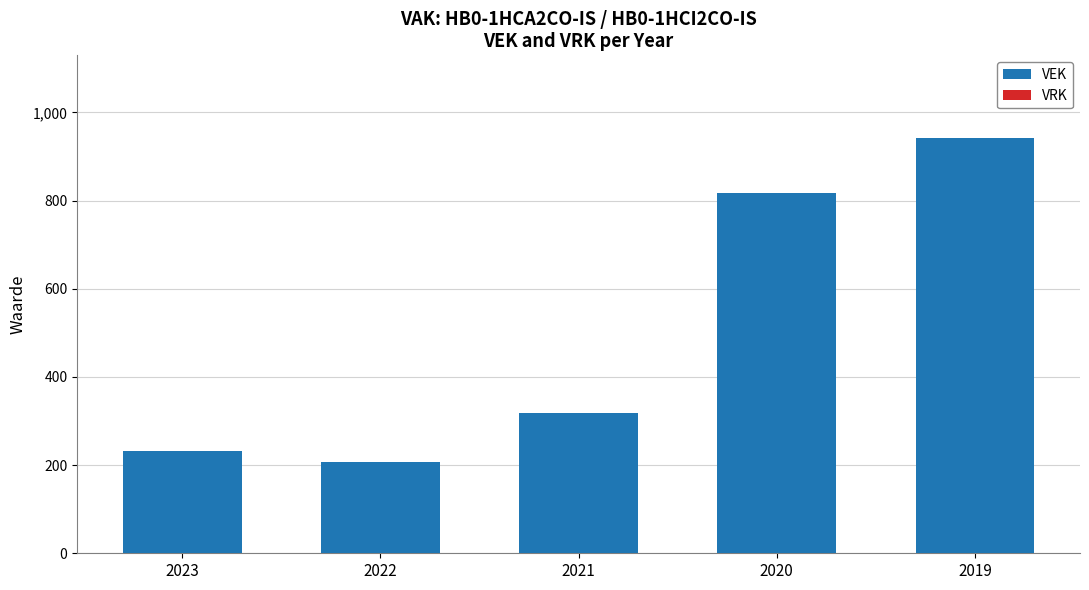

Does the chart contain stacked bars?

No